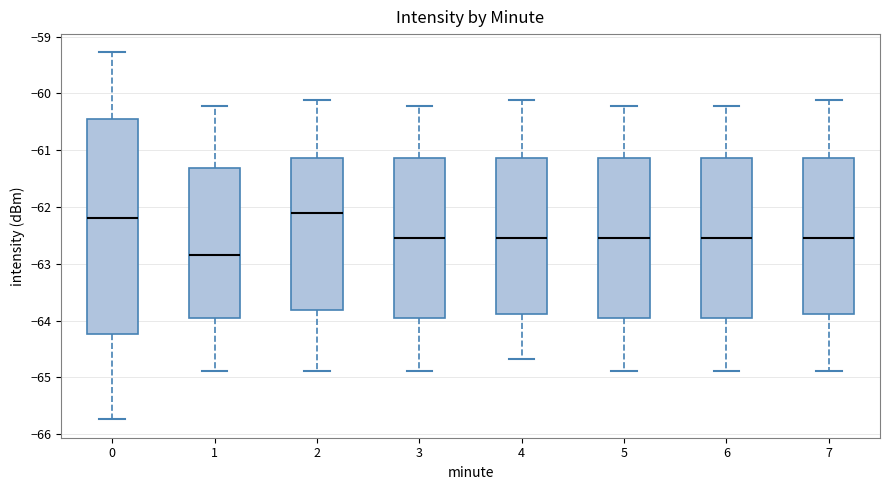

Which box is the tallest, from its lower edge to its upper edge?

0